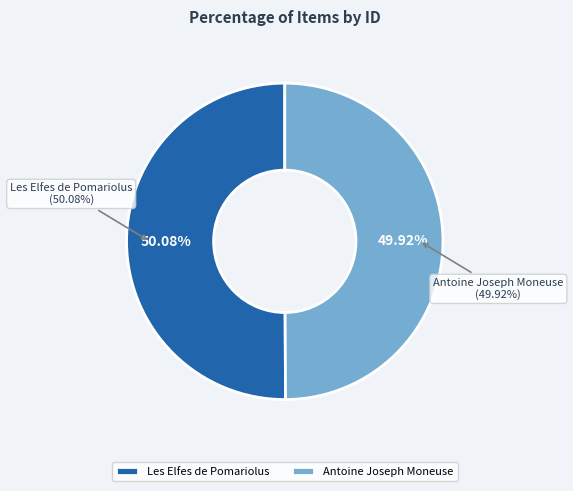

What percentage is the Antoine Joseph Moneuse slice, to the nearest percent?

50%